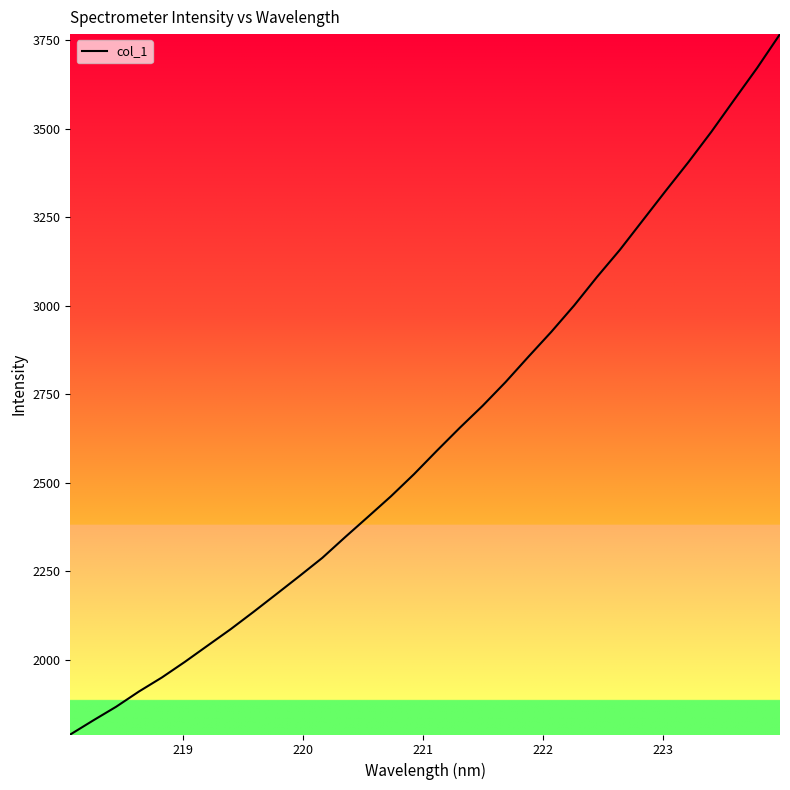

What is the difference between the maximum and minimum values?

1979.1